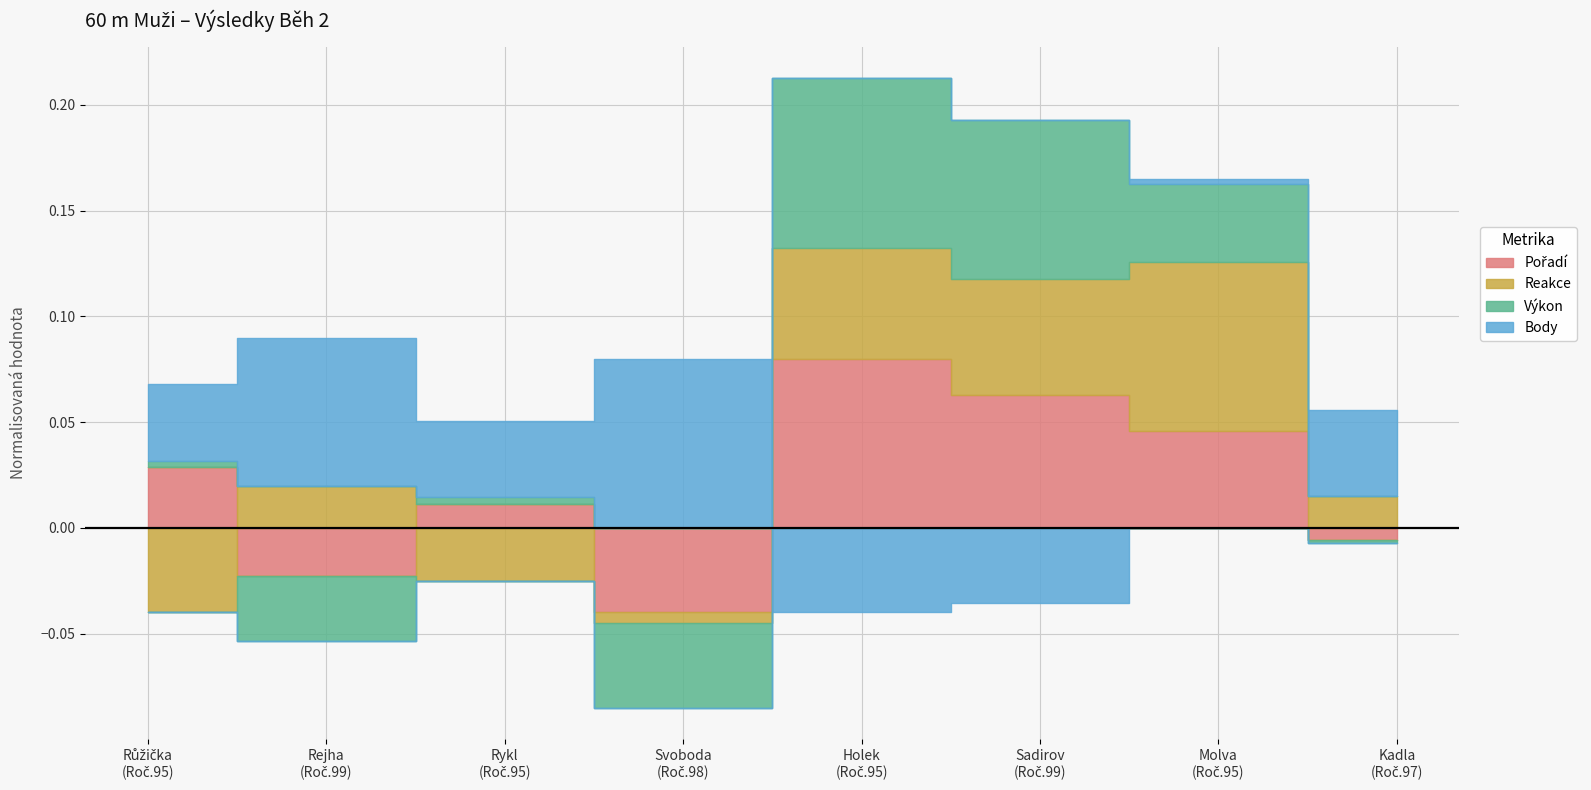

What are all the series names shown in the legend?

Pořadí, Reakce, Výkon, Body